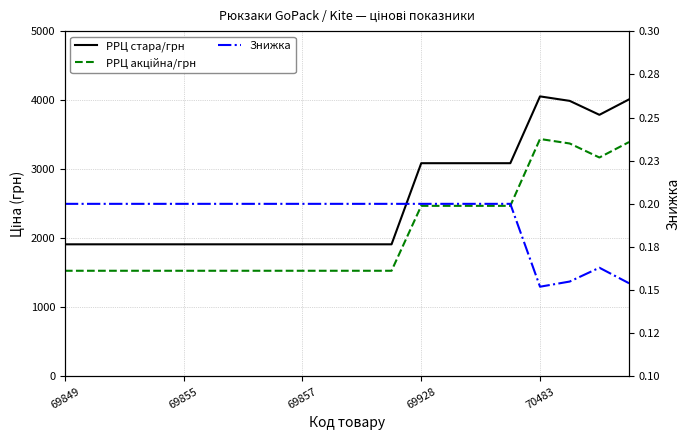

How many series are shown in this chart?

3